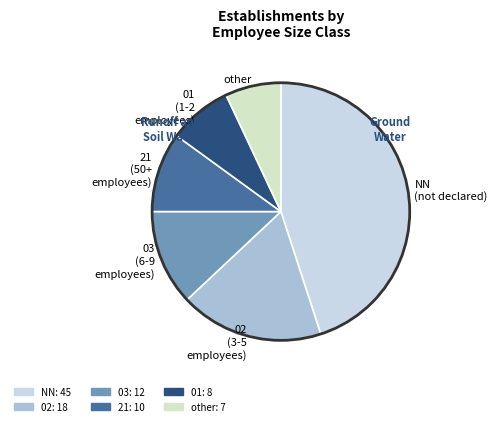

Is the sum of NN and 21 greater than half?

Yes